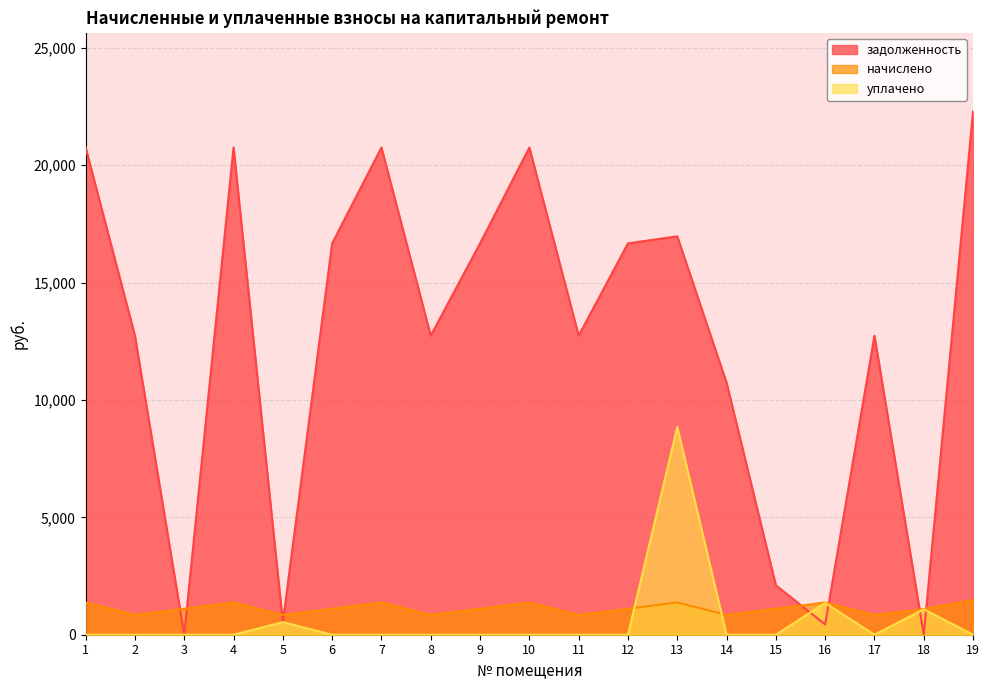

Does the chart have visible grid lines?

Yes